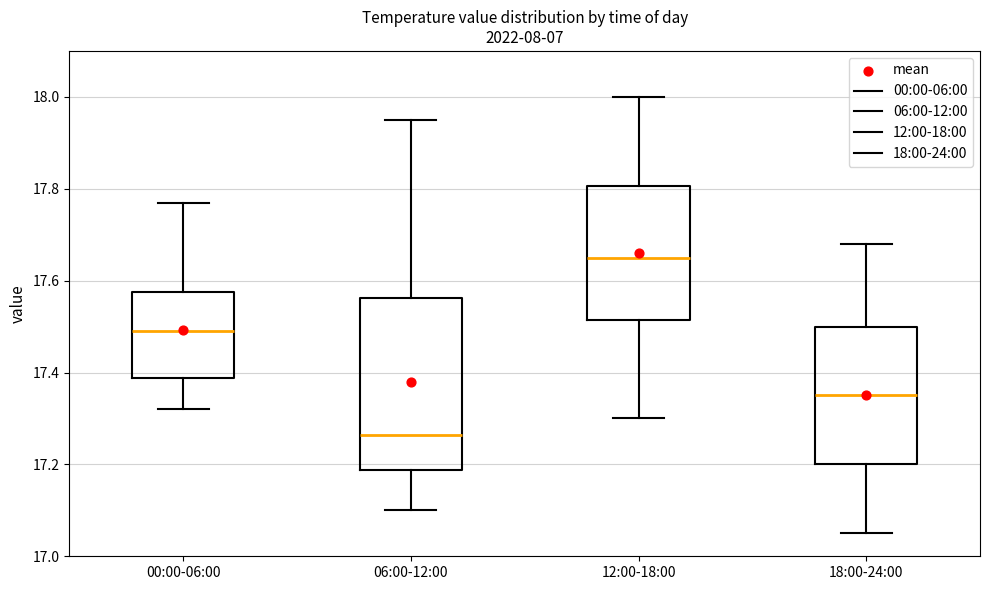

Which box's median line is the highest?

12:00-18:00